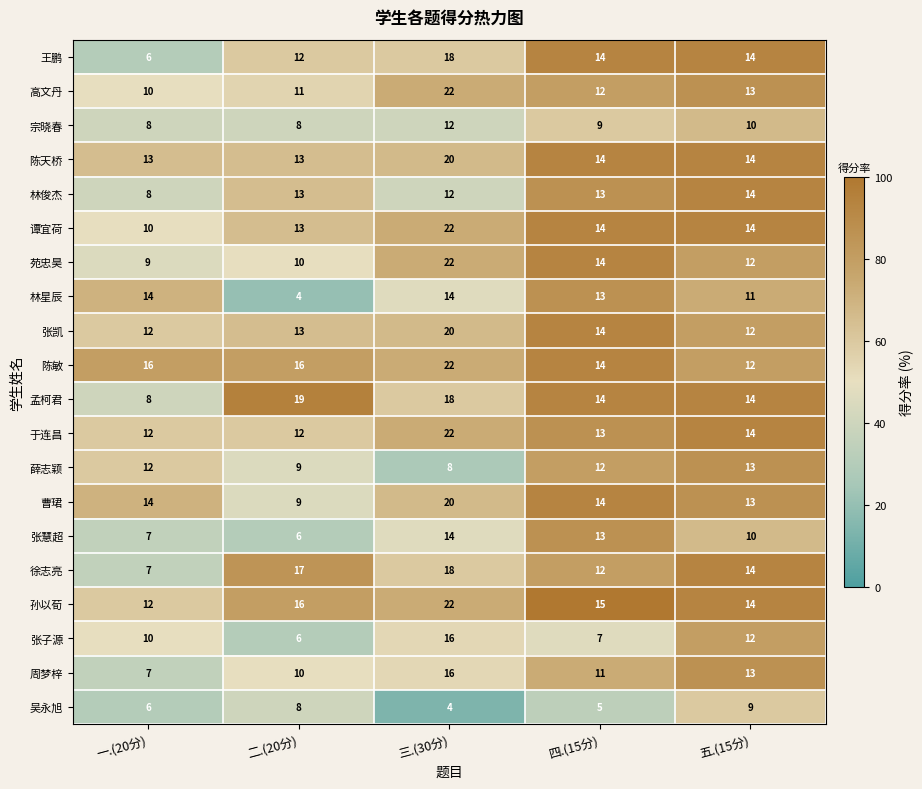

The 于连昌 series shows 12 at 二.(20分). True or false?

True